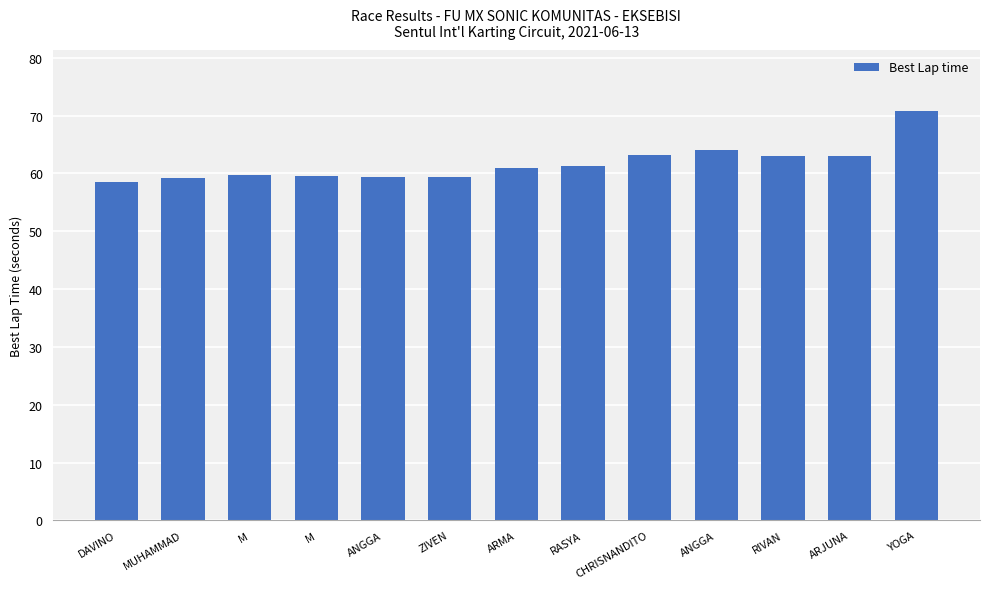

What value does the data have at ARJUNA?

63.1